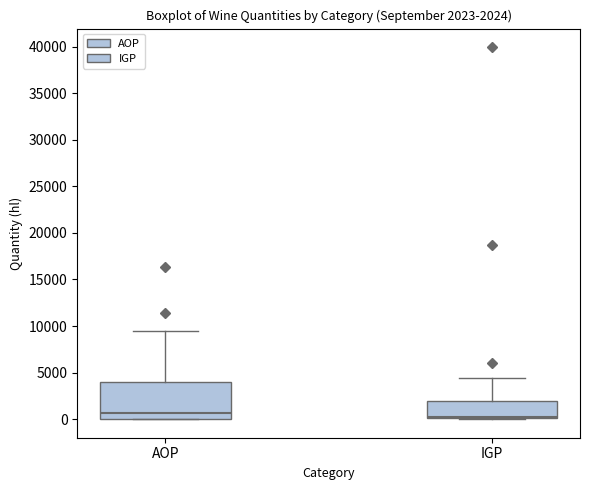

Which box is the tallest, from its lower edge to its upper edge?

AOP